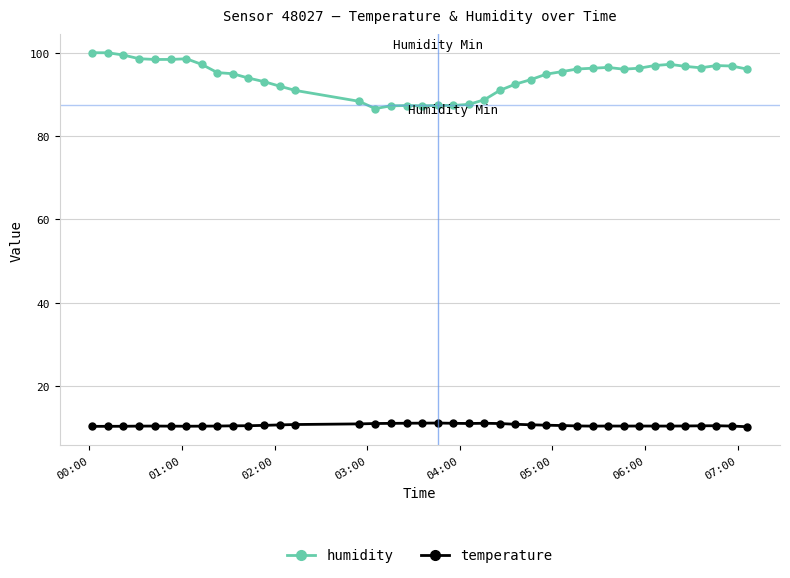

What is the minimum value shown in the chart?

10.3